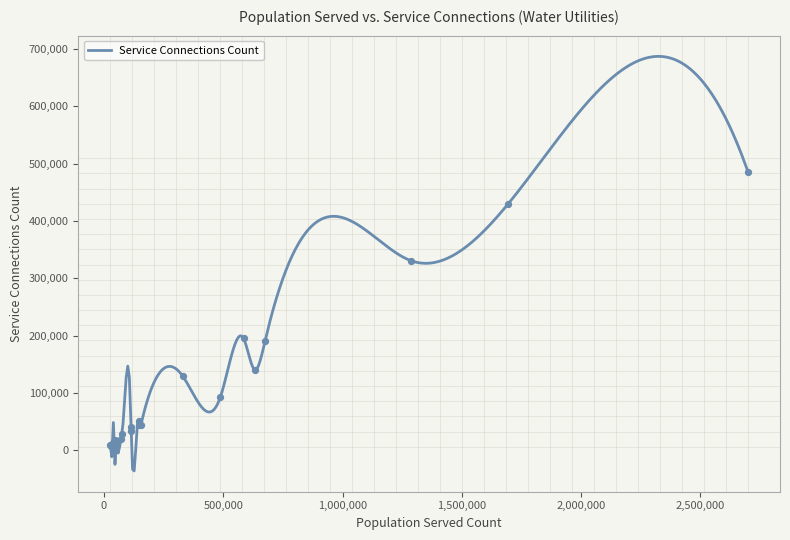

Approximately how many times larger is the value at 36067 compared to 49057?

0.8